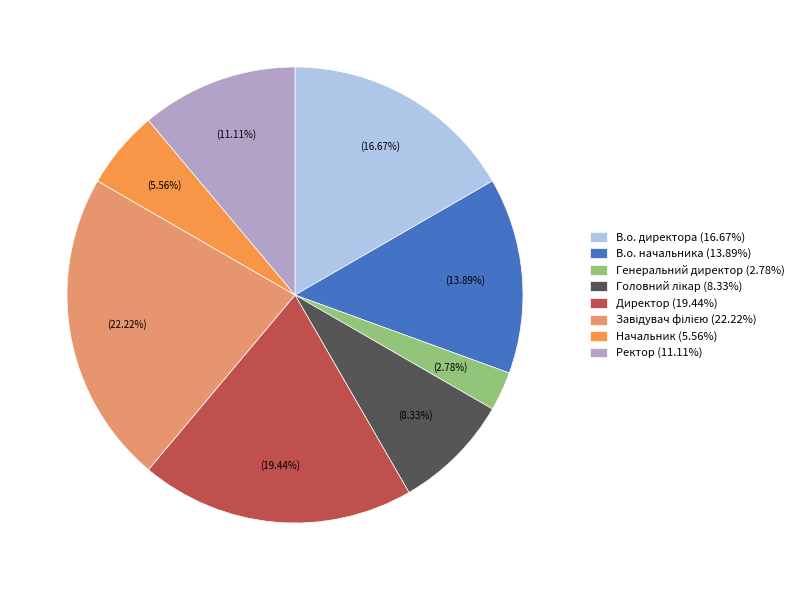

Does Генеральний директор represent more than half of the total?

No